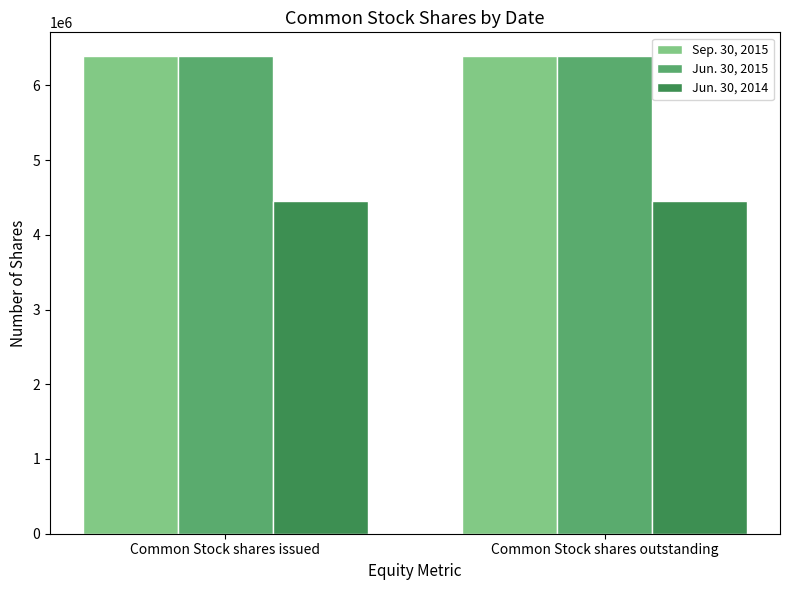

What is the maximum value shown in the chart?

6389806